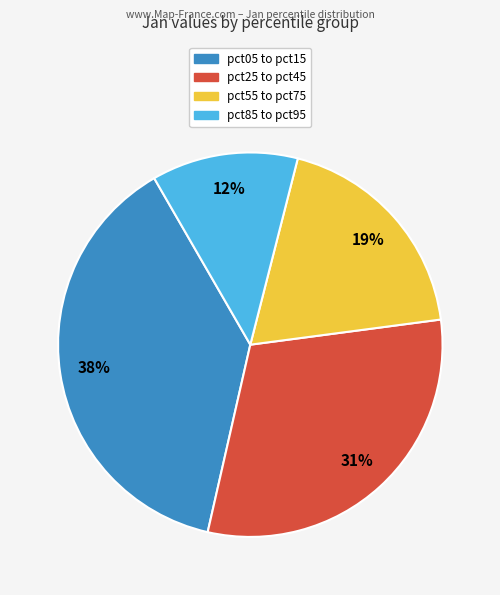

Does any single category account for the majority?

No